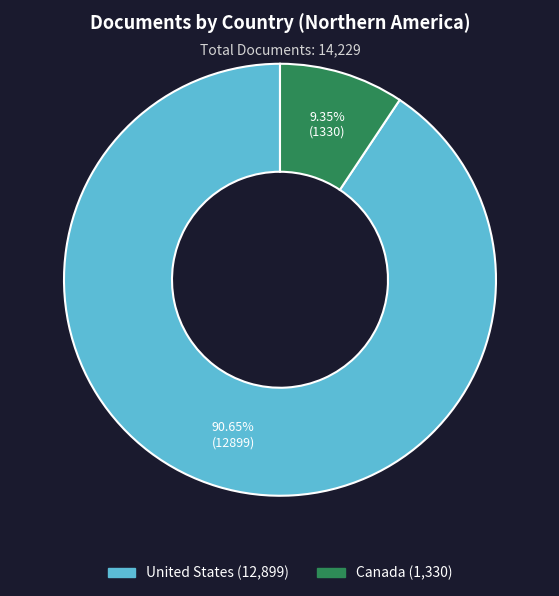

How many segments does this pie chart have?

2